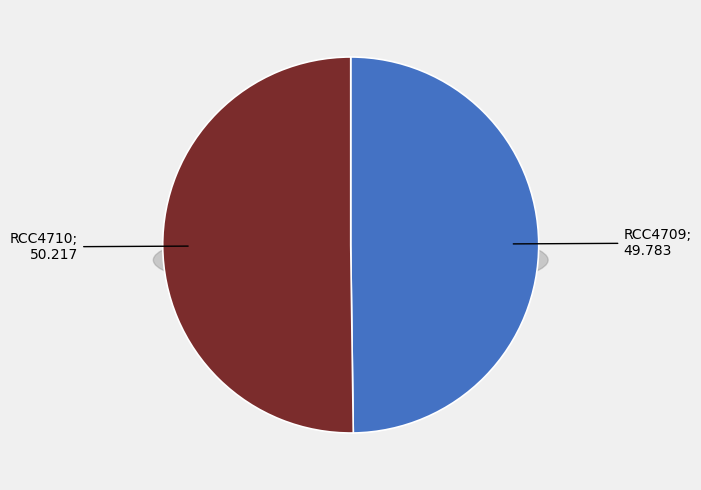

What portion of the pie excludes RCC4709?

50.2%